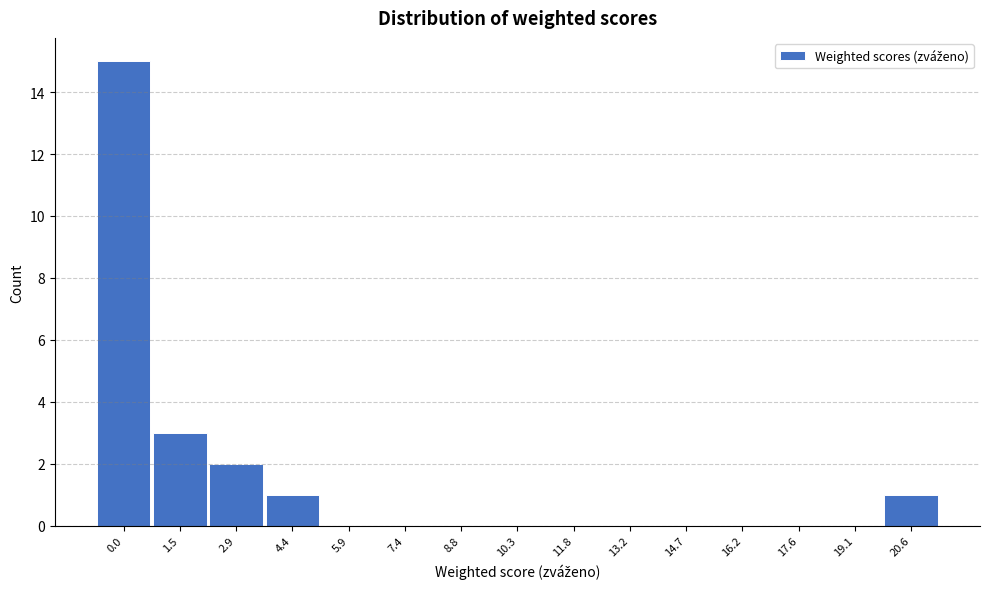

Reading left to right, transcribe all the data shown in this chart.

0.0=15	1.5=3	2.9=2	4.4=1	5.9=0	7.4=0	8.8=0	10.3=0	11.8=0	13.2=0	14.7=0	16.2=0	17.6=0	19.1=0	20.6=1